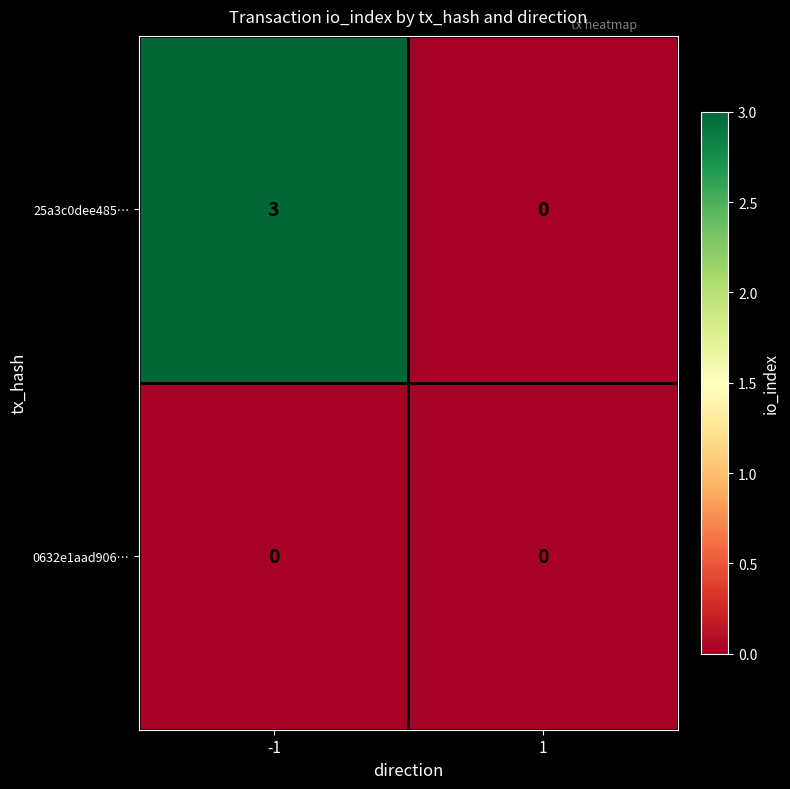

What is the sum of all 25a3c0dee485… values?

3